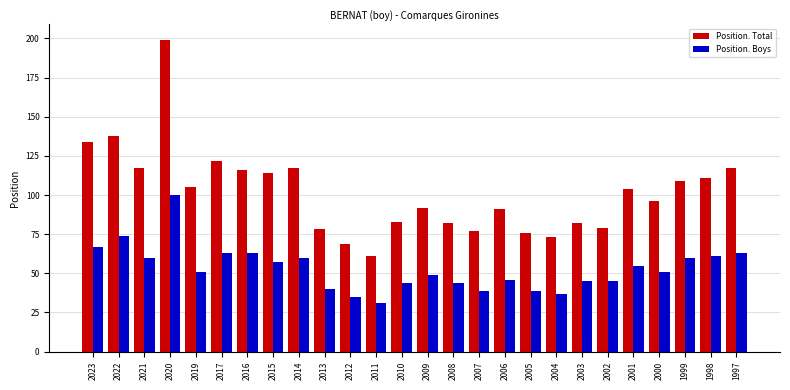

At which category does the chart reach its peak across all series?

2020